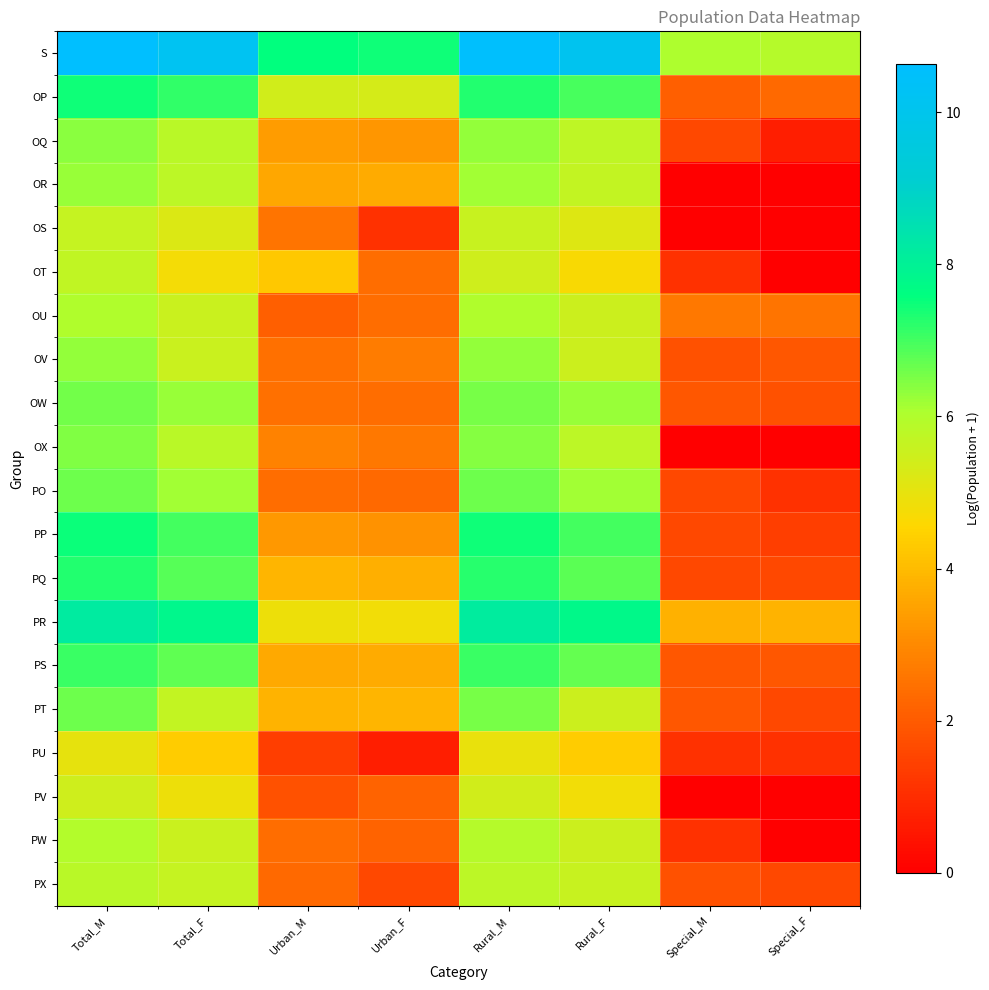

Reading left to right, extract all data points from this chart.

S: Total_M=10.6	Total_F=10.2	Urban_M=7.6	Urban_F=7.4	Rural_M=10.6	Rural_F=10.1	Special_M=6.0	Special_F=5.9
OP: Total_M=7.4	Total_F=7.1	Urban_M=5.4	Urban_F=5.3	Rural_M=7.3	Rural_F=7.0	Special_M=2.1	Special_F=2.3
OQ: Total_M=6.4	Total_F=5.8	Urban_M=3.4	Urban_F=3.3	Rural_M=6.3	Rural_F=5.7	Special_M=1.6	Special_F=0.7
OR: Total_M=6.2	Total_F=5.8	Urban_M=3.6	Urban_F=3.7	Rural_M=6.2	Rural_F=5.7	Special_M=0.0	Special_F=0.0
OS: Total_M=5.6	Total_F=5.2	Urban_M=2.6	Urban_F=1.1	Rural_M=5.6	Rural_F=5.2	Special_M=0.0	Special_F=0.0
OT: Total_M=5.7	Total_F=4.7	Urban_M=4.2	Urban_F=2.4	Rural_M=5.5	Rural_F=4.7	Special_M=1.1	Special_F=0.0
OU: Total_M=6.0	Total_F=5.5	Urban_M=2.1	Urban_F=2.4	Rural_M=6.0	Rural_F=5.5	Special_M=2.6	Special_F=2.6
OV: Total_M=6.3	Total_F=5.5	Urban_M=2.5	Urban_F=2.7	Rural_M=6.3	Rural_F=5.5	Special_M=1.8	Special_F=1.9
OW: Total_M=6.6	Total_F=6.2	Urban_M=2.5	Urban_F=2.4	Rural_M=6.5	Rural_F=6.2	Special_M=1.9	Special_F=1.8
OX: Total_M=6.4	Total_F=5.8	Urban_M=2.8	Urban_F=2.6	Rural_M=6.4	Rural_F=5.8	Special_M=0.0	Special_F=0.0
PO: Total_M=6.6	Total_F=6.2	Urban_M=2.4	Urban_F=2.3	Rural_M=6.6	Rural_F=6.2	Special_M=1.6	Special_F=1.1
PP: Total_M=7.5	Total_F=7.0	Urban_M=3.3	Urban_F=3.2	Rural_M=7.5	Rural_F=7.0	Special_M=1.6	Special_F=1.4
PQ: Total_M=7.3	Total_F=6.9	Urban_M=3.9	Urban_F=3.7	Rural_M=7.2	Rural_F=6.8	Special_M=1.6	Special_F=1.6
PR: Total_M=8.2	Total_F=7.8	Urban_M=4.9	Urban_F=4.8	Rural_M=8.1	Rural_F=7.8	Special_M=3.8	Special_F=3.8
PS: Total_M=7.1	Total_F=6.7	Urban_M=3.6	Urban_F=3.7	Rural_M=7.1	Rural_F=6.7	Special_M=1.9	Special_F=1.9
PT: Total_M=6.6	Total_F=5.7	Urban_M=3.9	Urban_F=3.9	Rural_M=6.5	Rural_F=5.5	Special_M=1.9	Special_F=1.6
PU: Total_M=5.0	Total_F=4.3	Urban_M=1.4	Urban_F=0.7	Rural_M=5.0	Rural_F=4.3	Special_M=1.1	Special_F=1.1
PV: Total_M=5.4	Total_F=4.9	Urban_M=1.8	Urban_F=2.2	Rural_M=5.4	Rural_F=4.8	Special_M=0.0	Special_F=0.0
PW: Total_M=5.9	Total_F=5.5	Urban_M=2.4	Urban_F=2.2	Rural_M=5.9	Rural_F=5.5	Special_M=1.1	Special_F=0.0
PX: Total_M=5.8	Total_F=5.6	Urban_M=2.3	Urban_F=1.6	Rural_M=5.8	Rural_F=5.6	Special_M=1.8	Special_F=1.6